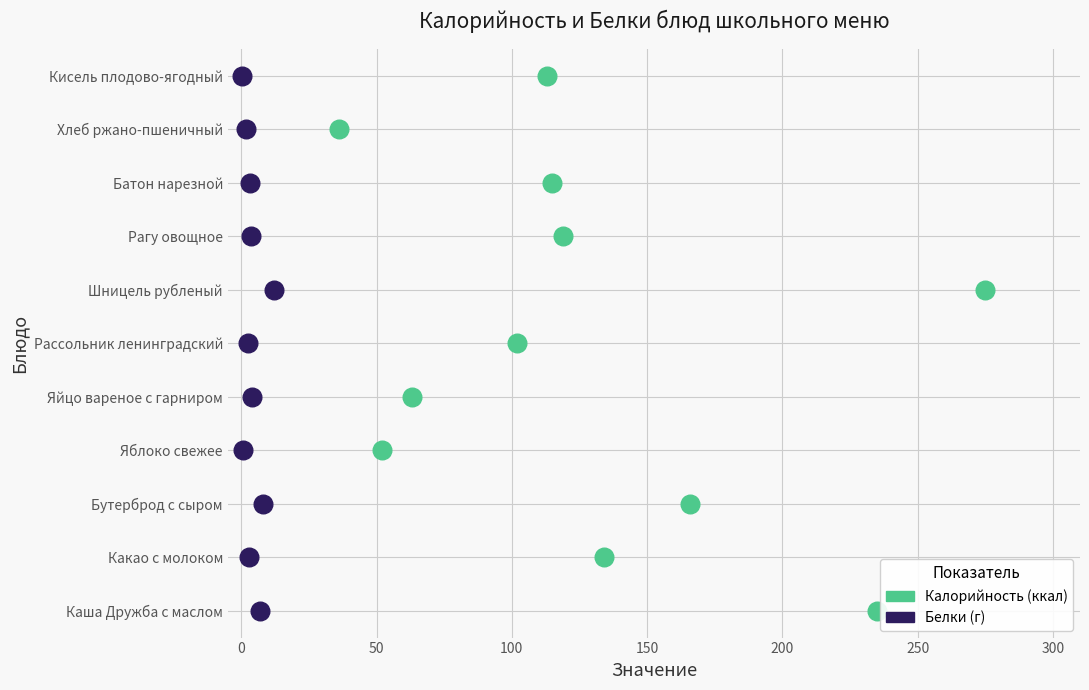

What are all the series names shown in the legend?

Калорийность (ккал), Белки (г)